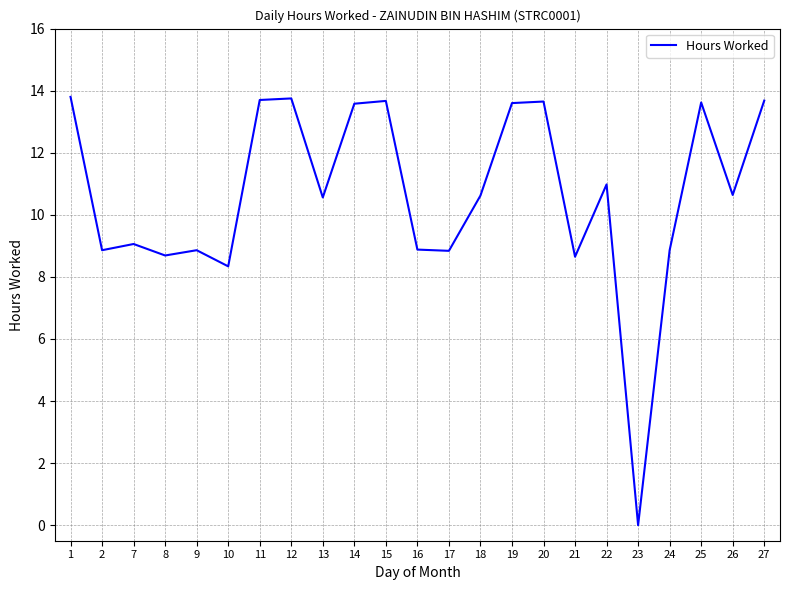

The value at 2 is 8.9. True or false?

True